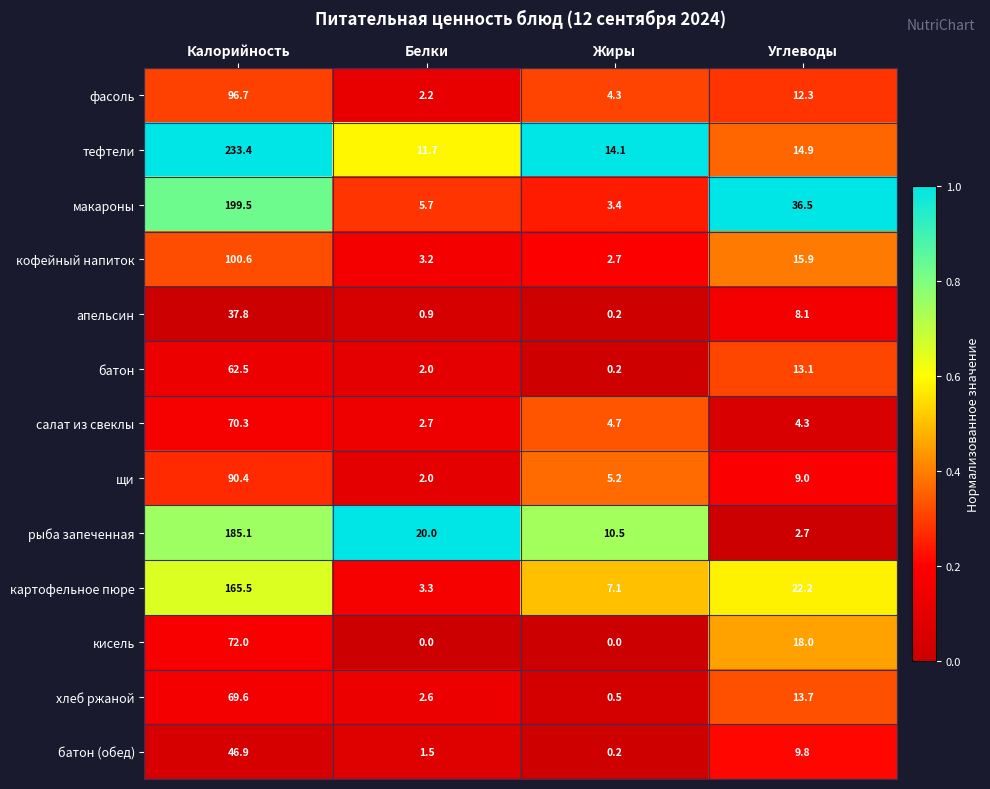

Rank the series at Углеводы from lowest to highest value.

рыба запеченная, салат из свеклы, апельсин, щи, батон (обед), фасоль, батон, хлеб ржаной, тефтели, кофейный напиток, кисель, картофельное пюре, макароны